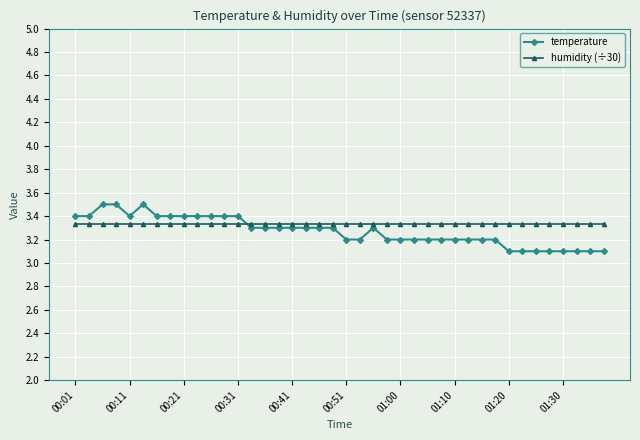

List the series in order of their peak value, lowest first.

humidity (÷30), temperature